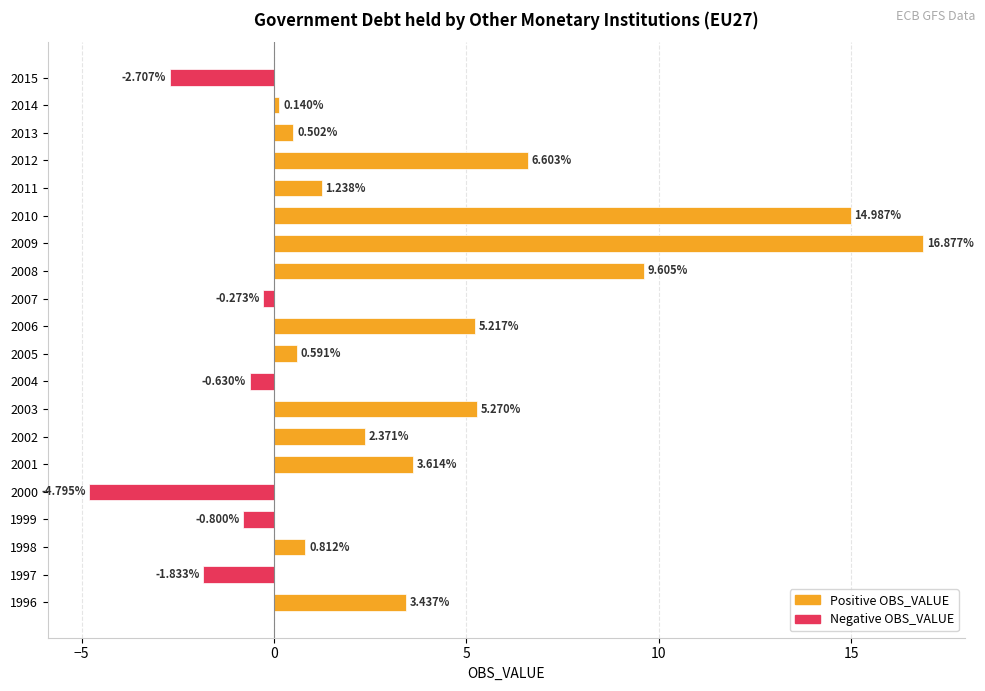

Rank the categories by value from lowest to highest.

2000, 2015, 1997, 1999, 2004, 2007, 2014, 2013, 2005, 1998, 2011, 2002, 1996, 2001, 2006, 2003, 2012, 2008, 2010, 2009